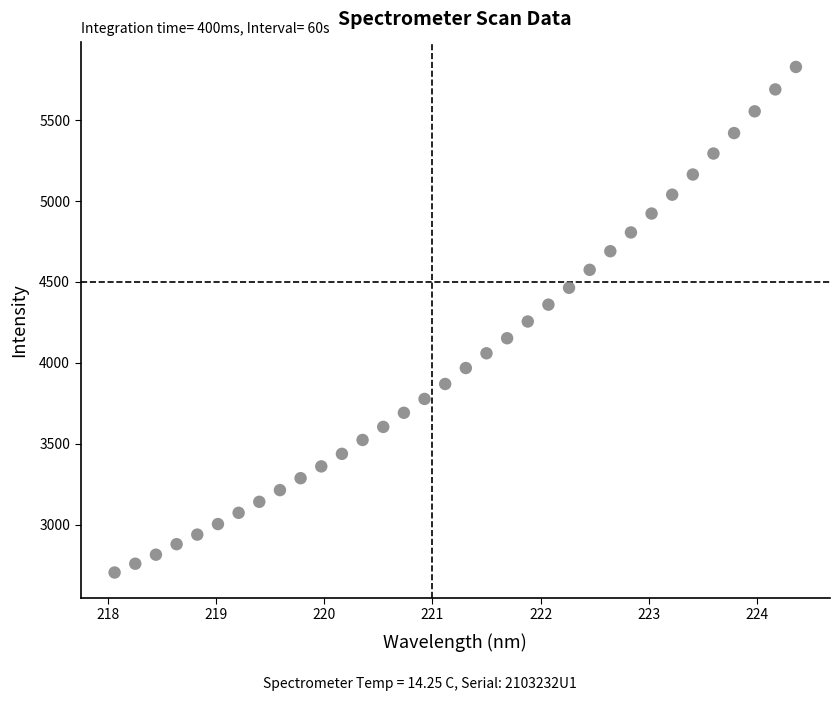

What is the range of Y values (max minus min)?

3126.6